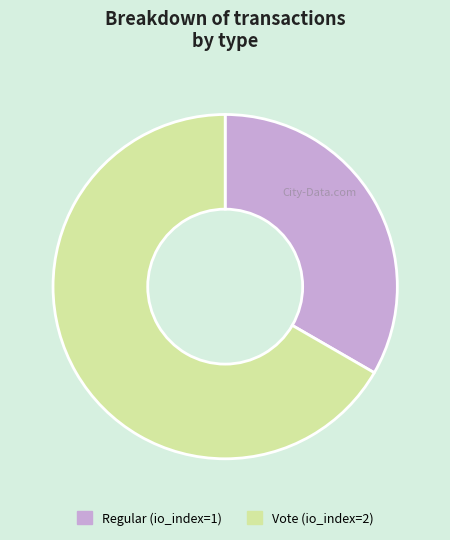

What is the ratio of the value at Vote to the value at Regular?

2.0